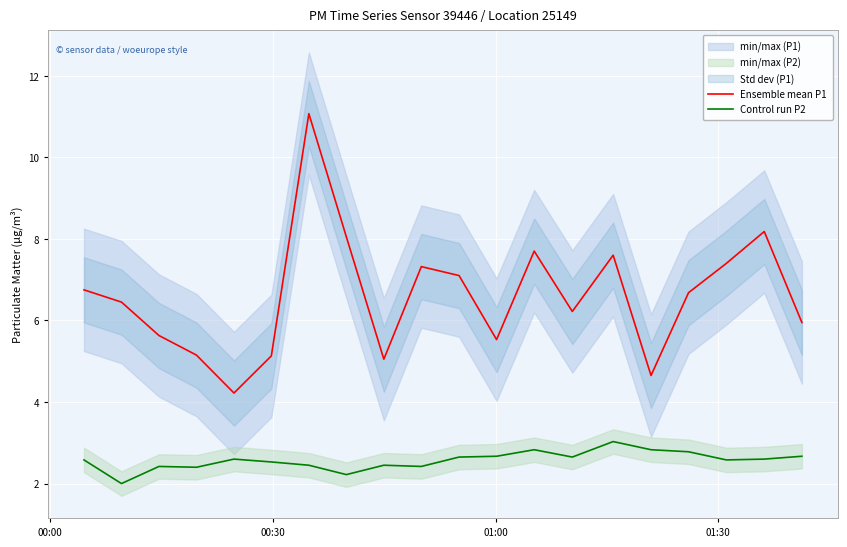

True or false: Control run P2 and Ensemble mean P1 cross at least once.

False